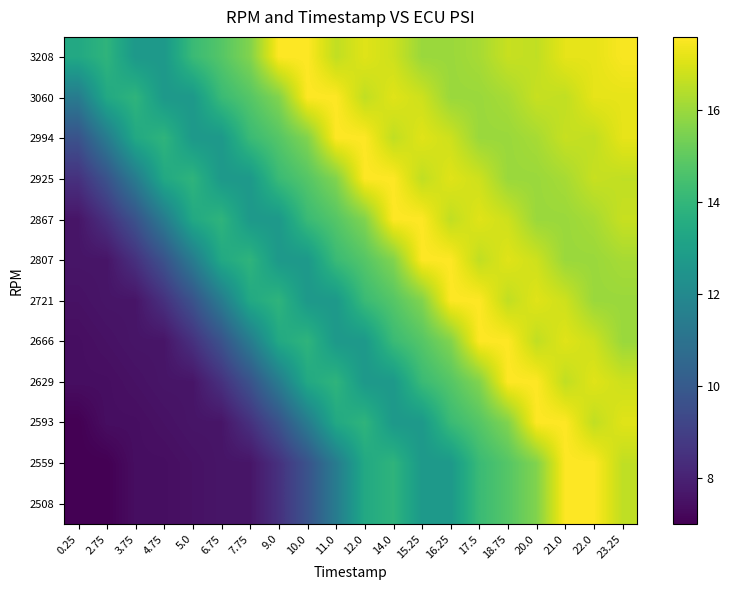

At which category is the sum across all series the highest?

21.0